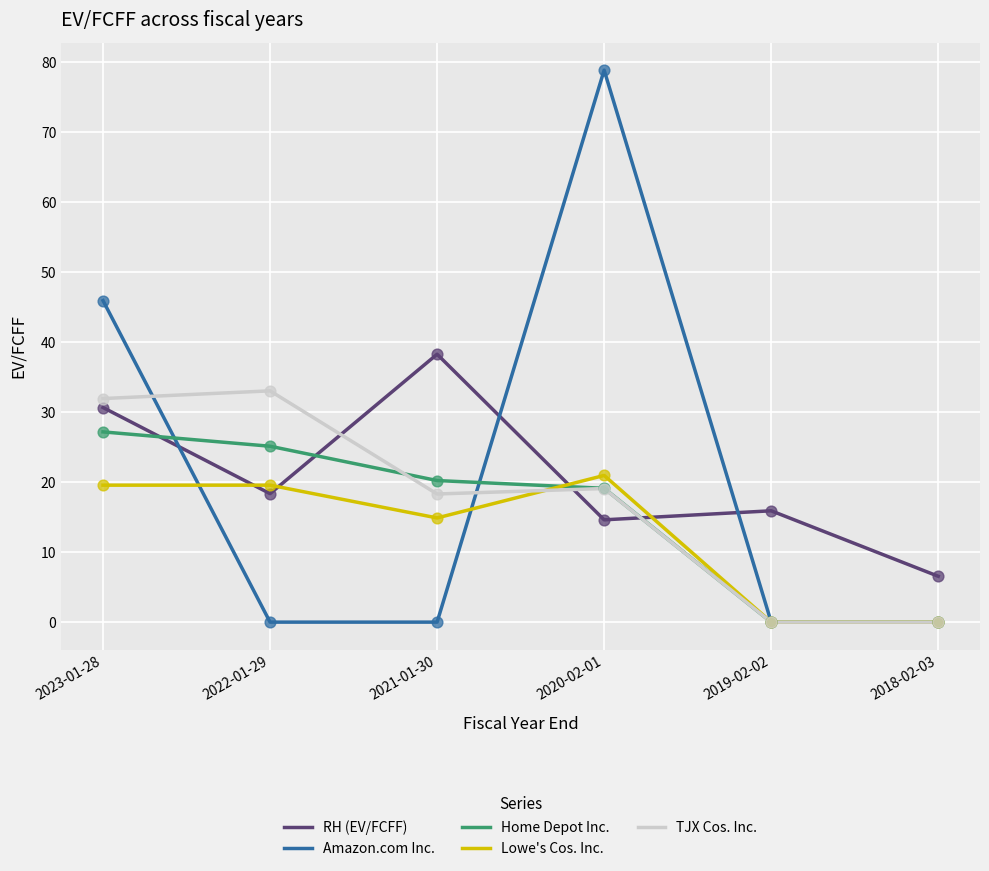

What is the spread (max minus min) of values at 2022-01-29?

33.0